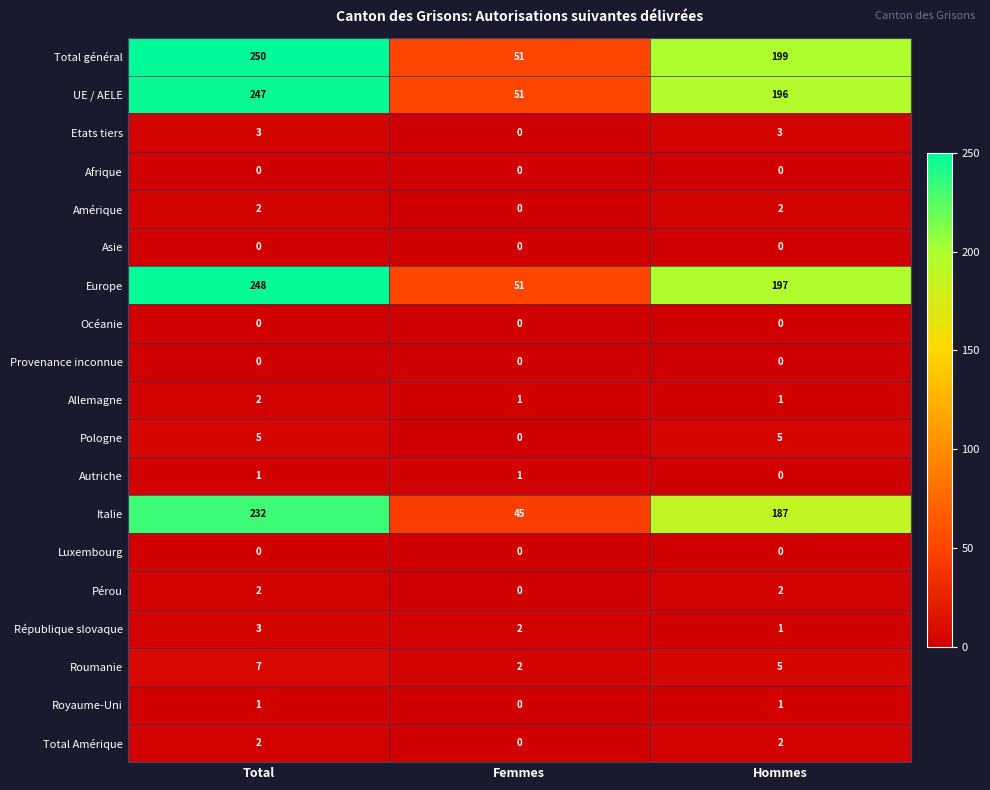

What is the difference between the maximum and minimum values in the Etats tiers series?

3